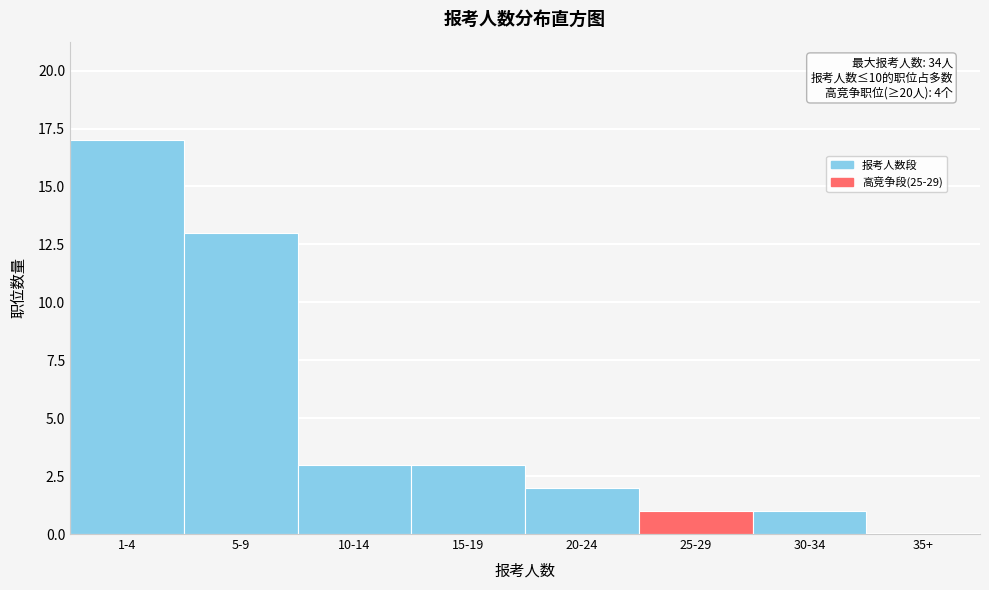

Reading right to left, transcribe all the data shown in this chart.

35+=0	30-34=1	25-29=1	20-24=2	15-19=3	10-14=3	5-9=13	1-4=17